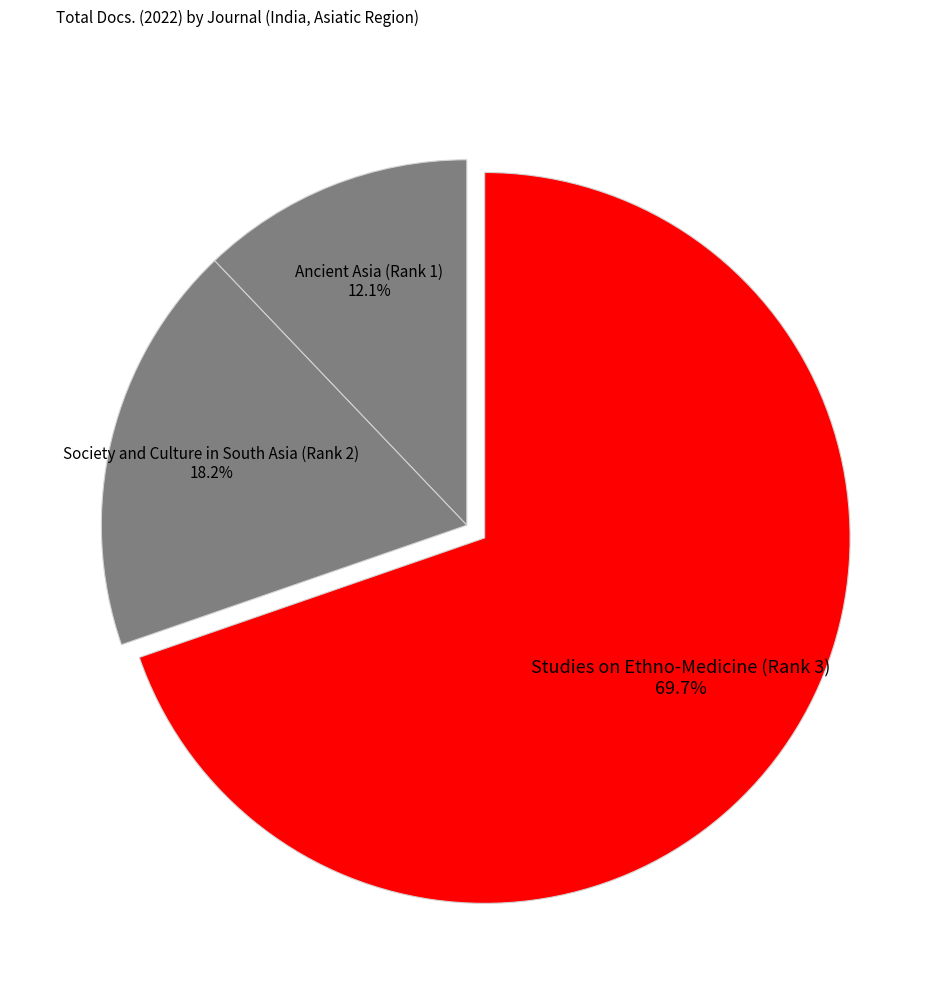

How many slices are in this pie chart?

3